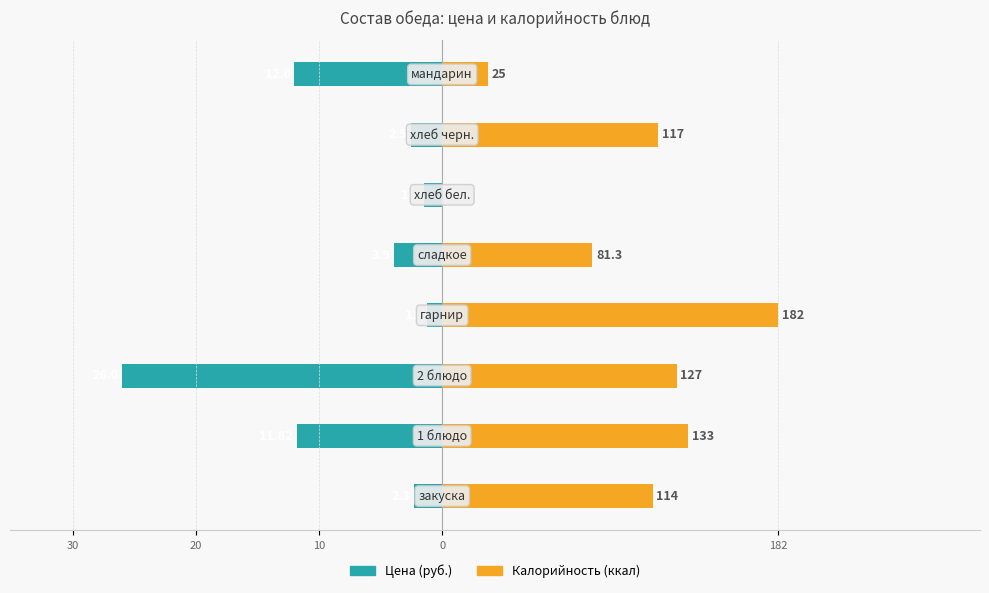

Which series has the largest range (max minus min)?

Калорийность (ккал)